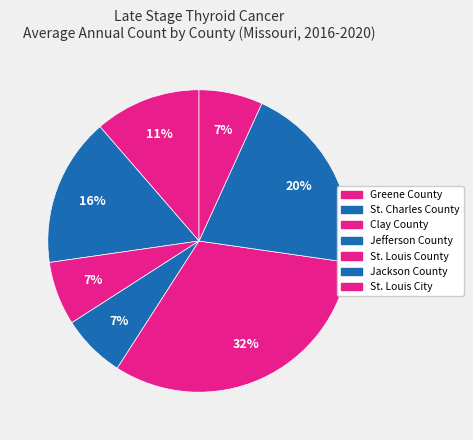

What portion of the pie excludes St. Louis County?

68.2%